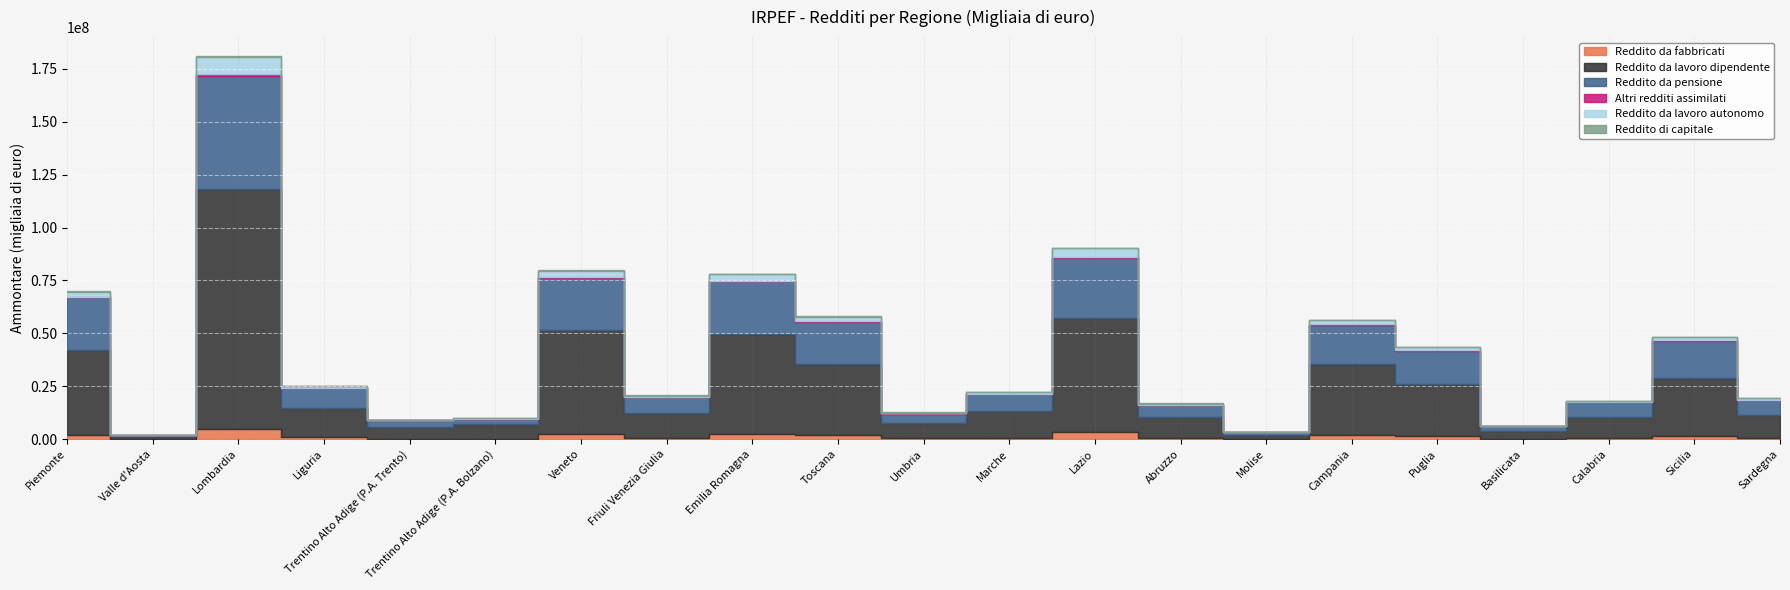

Reading right to left, extract all data points from this chart.

Reddito da fabbricati: Sardegna=511791	Sicilia=1400943	Calabria=388598	Basilicata=138239	Puglia=1433964	Campania=1899944	Molise=93096	Abruzzo=434319	Lazio=3272847	Marche=581087	Umbria=300176	Toscana=2018099	Emilia Romagna=2241527	Friuli Venezia Giulia=502822	Veneto=2241095	Trentino Alto Adige (P.A. Bolzano)=191975	Trentino Alto Adige (P.A. Trento)=250771	Liguria=1004243	Lombardia=4531524	Valle d'Aosta=79568	Piemonte=1929746
Reddito da lavoro dipendente: Sardegna=10825445	Sicilia=27680543	Calabria=10007183	Basilicata=3631168	Puglia=24794310	Campania=33668876	Molise=1895058	Abruzzo=9808440	Lazio=53900856	Marche=12799139	Umbria=7101863	Toscana=33548517	Emilia Romagna=47263876	Friuli Venezia Giulia=12057917	Veneto=49473852	Trentino Alto Adige (P.A. Bolzano)=6714974	Trentino Alto Adige (P.A. Trento)=5642803	Liguria=13533403	Lombardia=113541029	Valle d'Aosta=1188902	Piemonte=40119705
Reddito da pensione: Sardegna=7184115	Sicilia=17345255	Calabria=7092268	Basilicata=2234978	Puglia=15478998	Campania=18385363	Molise=1346154	Abruzzo=5835069	Lazio=28499926	Marche=7742443	Umbria=4645346	Toscana=19885198	Emilia Romagna=25058894	Friuli Venezia Giulia=7243979	Veneto=24600225	Trentino Alto Adige (P.A. Bolzano)=2685119	Trentino Alto Adige (P.A. Trento)=2902313	Liguria=9372245	Lombardia=53758639	Valle d'Aosta=712749	Piemonte=25037418
Altri redditi assimilati: Sardegna=94385	Sicilia=181729	Calabria=74021	Basilicata=31576	Puglia=178957	Campania=264448	Molise=19592	Abruzzo=63813	Lazio=457990	Marche=88236	Umbria=50304	Toscana=234492	Emilia Romagna=269661	Friuli Venezia Giulia=88567	Veneto=312581	Trentino Alto Adige (P.A. Bolzano)=42174	Trentino Alto Adige (P.A. Trento)=42588	Liguria=117032	Lombardia=644051	Valle d'Aosta=17592	Piemonte=260656
Reddito da lavoro autonomo: Sardegna=647164	Sicilia=1580674	Calabria=553827	Basilicata=191840	Puglia=1464740	Campania=1898193	Molise=116344	Abruzzo=630892	Lazio=4021748	Marche=814875	Umbria=452214	Toscana=2226412	Emilia Romagna=3000848	Friuli Venezia Giulia=683077	Veneto=3022487	Trentino Alto Adige (P.A. Bolzano)=388389	Trentino Alto Adige (P.A. Trento)=362175	Liguria=961203	Lombardia=8039962	Valle d'Aosta=80998	Piemonte=2323074
Reddito di capitale: Sardegna=59402	Sicilia=142574	Calabria=54807	Basilicata=15075	Puglia=100348	Campania=183718	Molise=8306	Abruzzo=48191	Lazio=353295	Marche=38205	Umbria=28953	Toscana=136177	Emilia Romagna=145922	Friuli Venezia Giulia=35371	Veneto=157533	Trentino Alto Adige (P.A. Bolzano)=20599	Trentino Alto Adige (P.A. Trento)=12945	Liguria=51426	Lombardia=450061	Valle d'Aosta=4095	Piemonte=165997